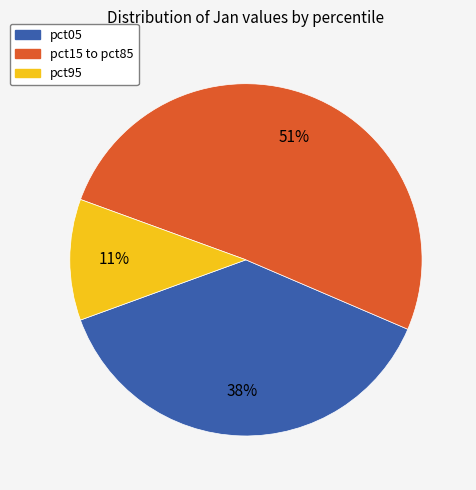

Is there any slice that represents more than half of the pie?

Yes